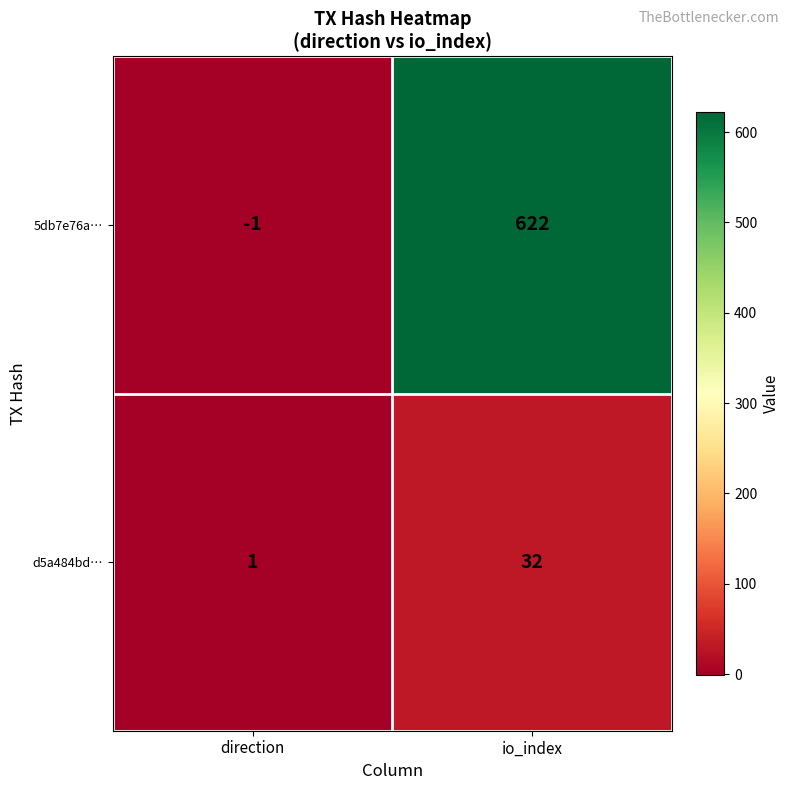

What is the sum of all d5a484bd… values?

33